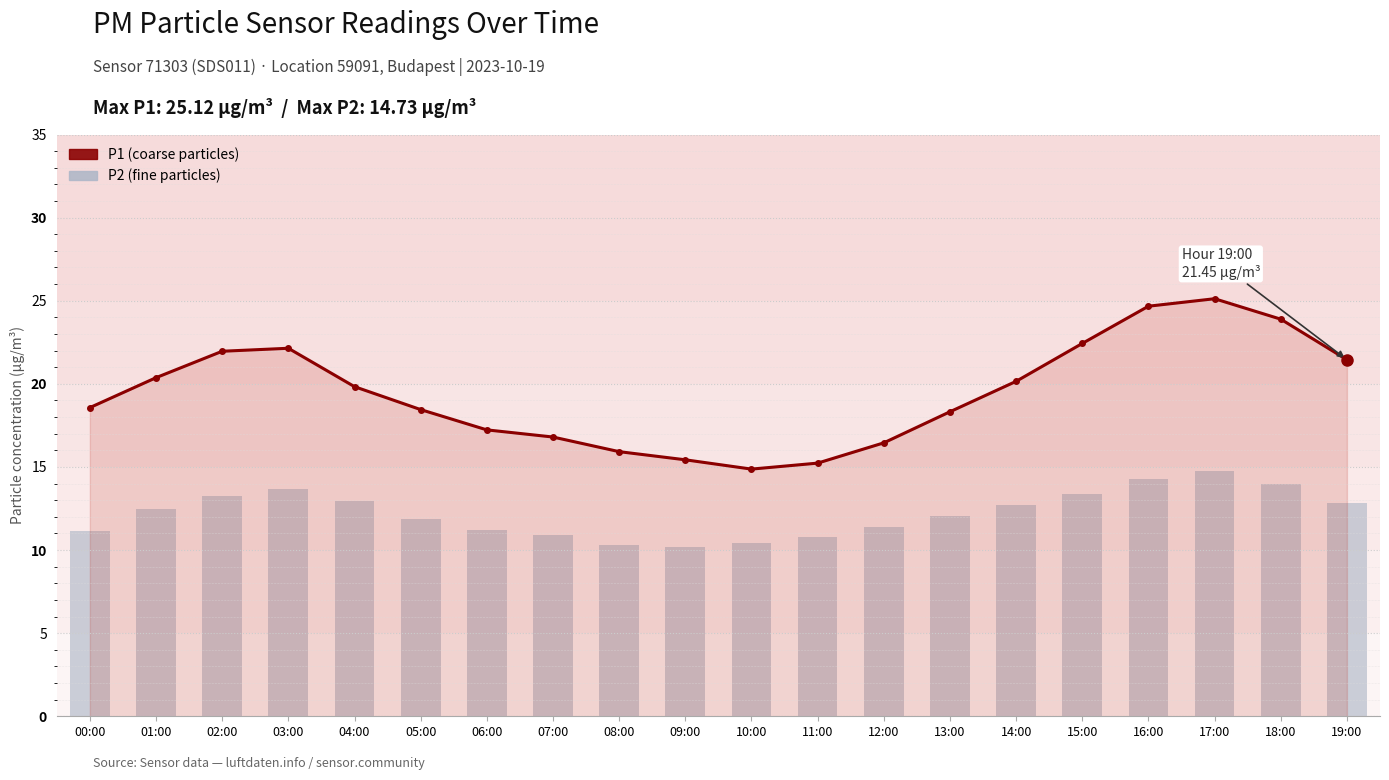

At how many categories does at least one series exceed 13?

20